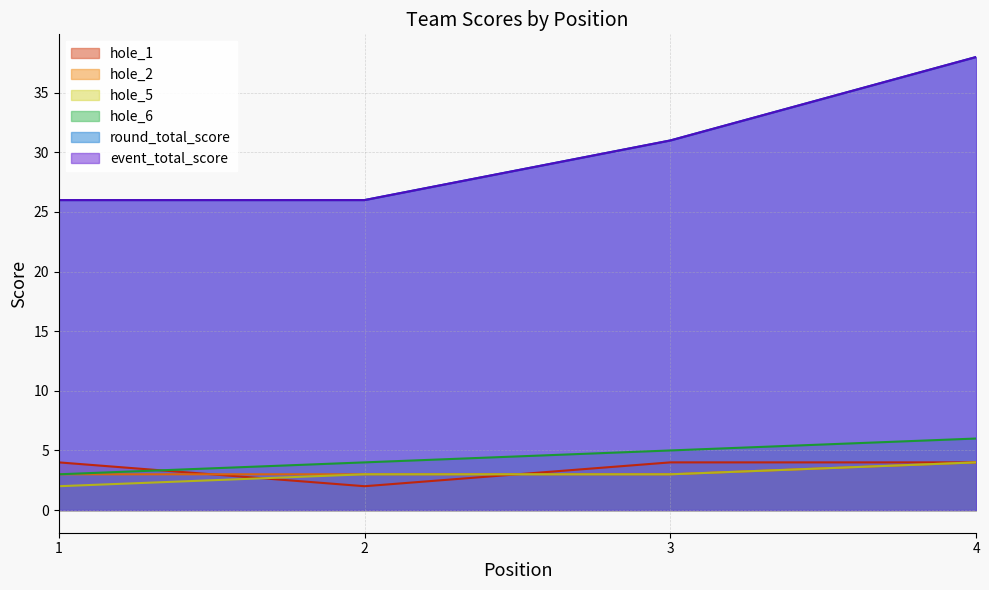

True or false: round_total_score and hole_1 cross at least once.

False